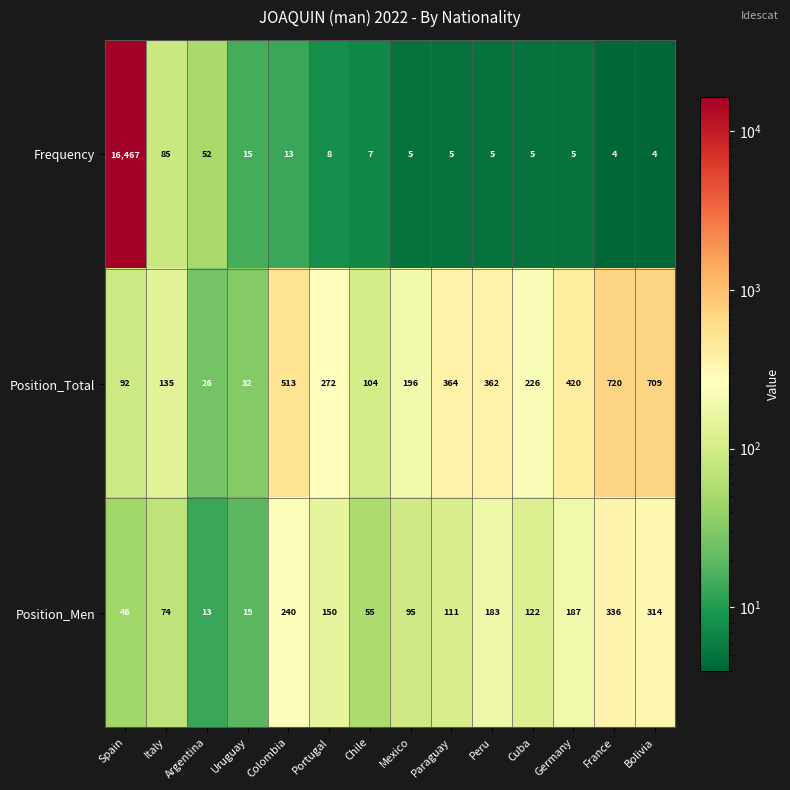

What is the maximum value for Position_Total?

720